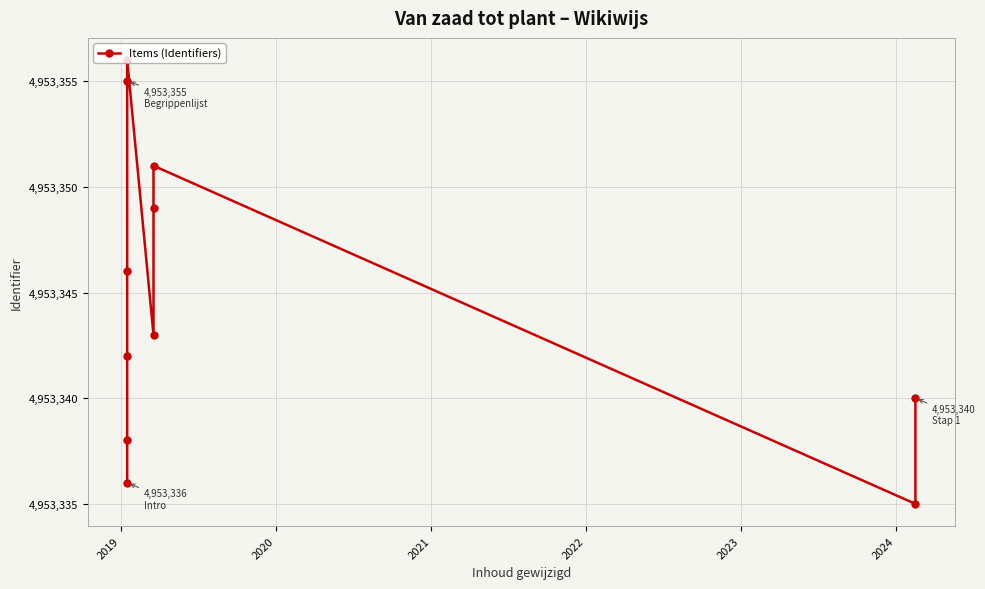

How many points are lower than both their immediate neighbors (excluding endpoints)?

2